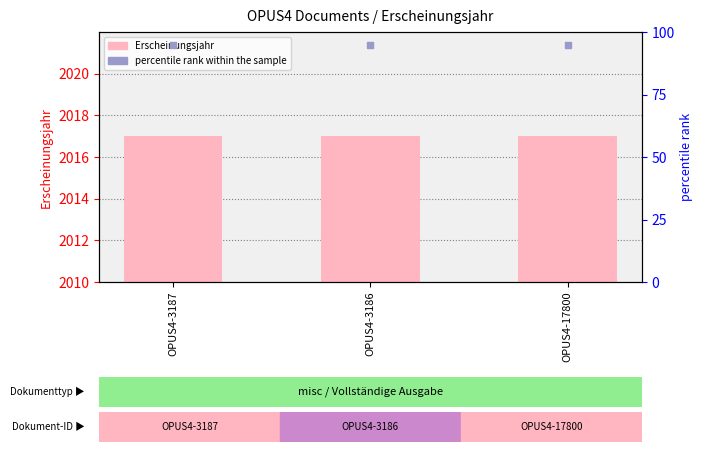

At how many categories does at least one series exceed 726?

3